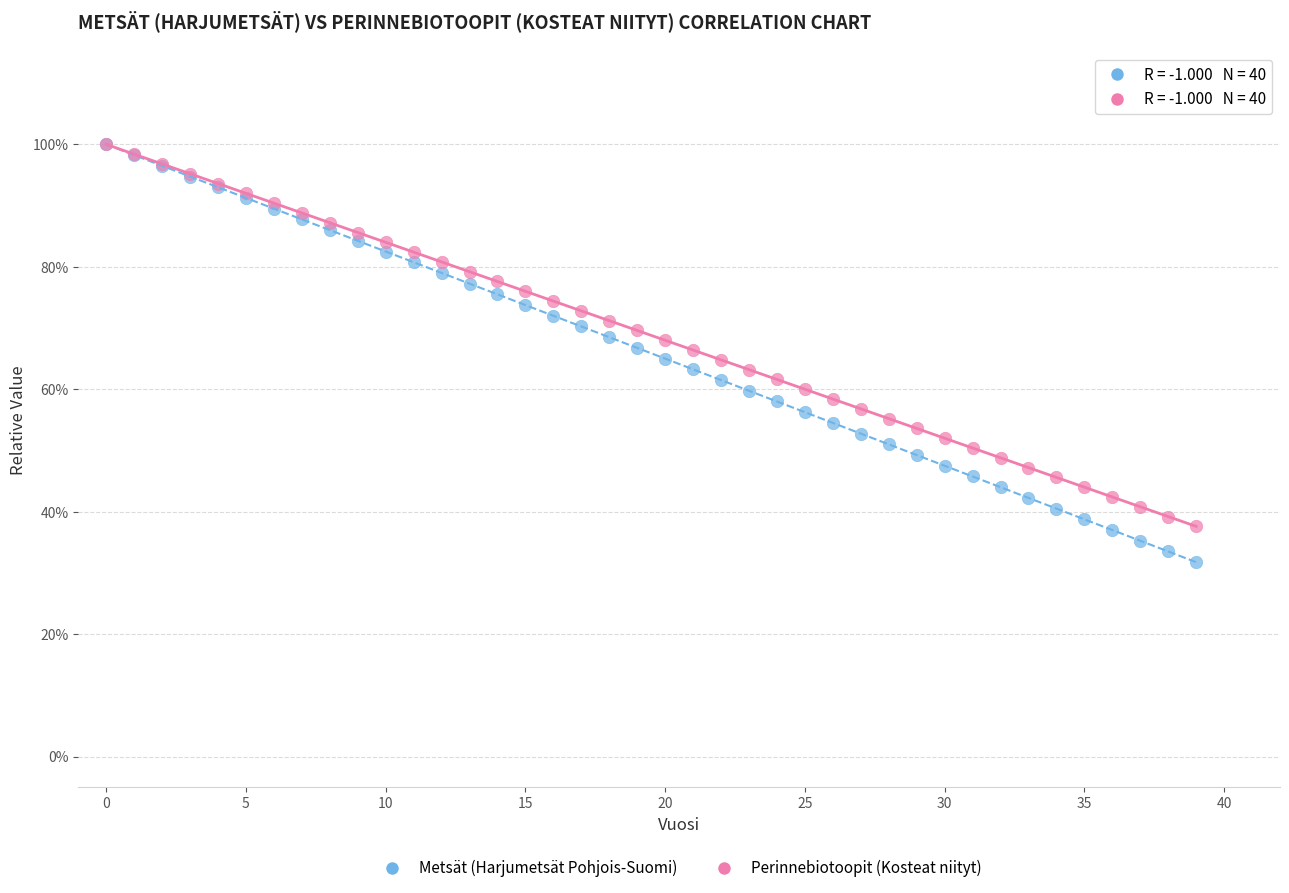

Which series has the largest Y range (max minus min)?

Metsät (Harjumetsät Pohjois-Suomi)